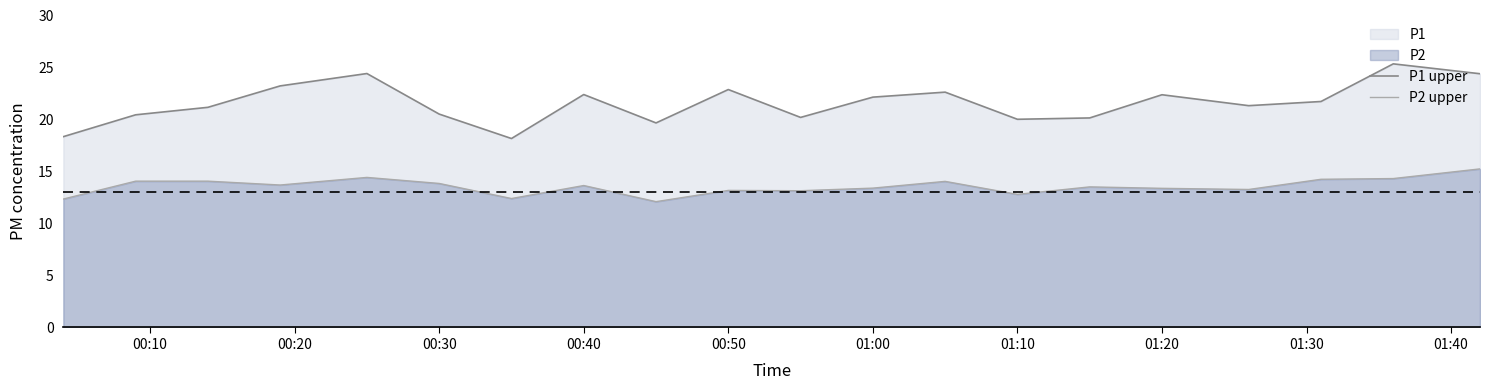

Which series has the largest total across all categories?

P1 upper